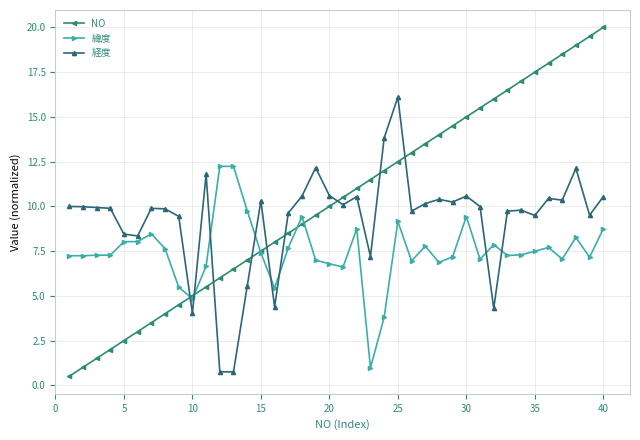

Which series has the widest spread of values?

NO